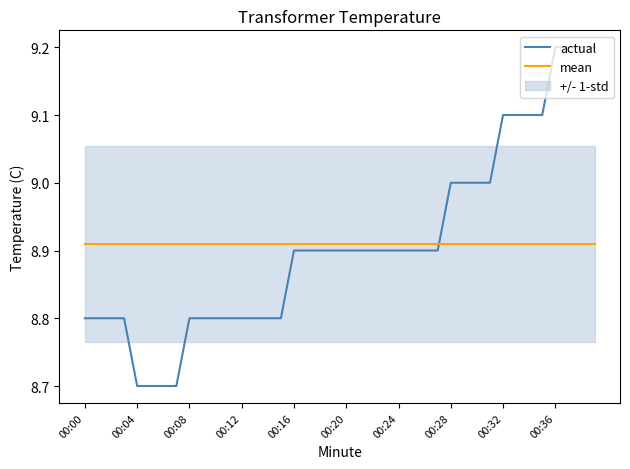

What is the maximum value for actual?

9.2